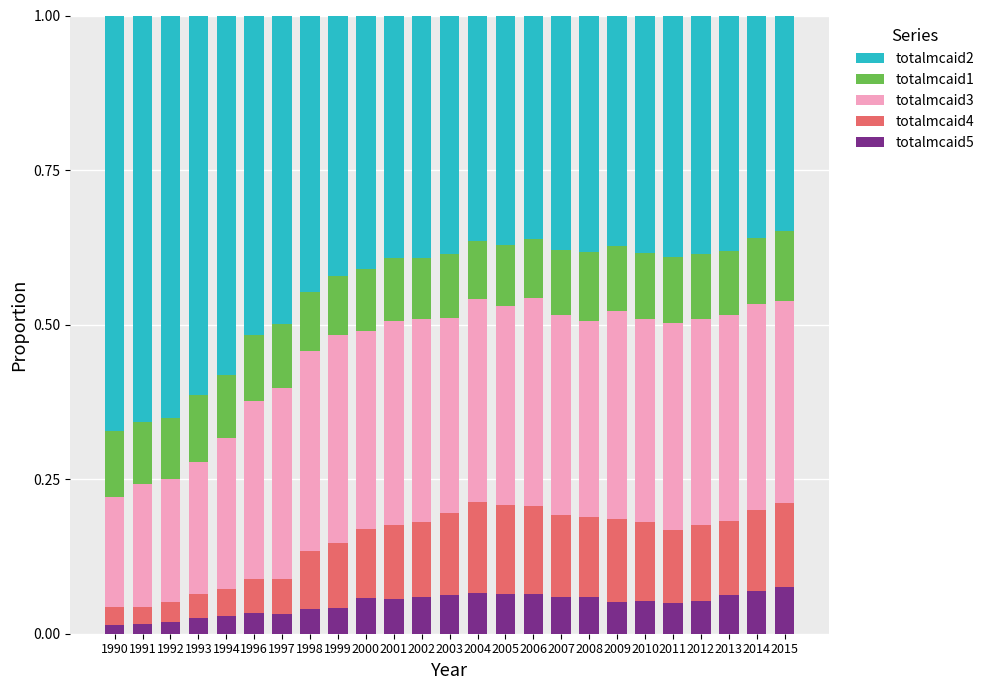

What is the total value across all series at 2015?

1.0